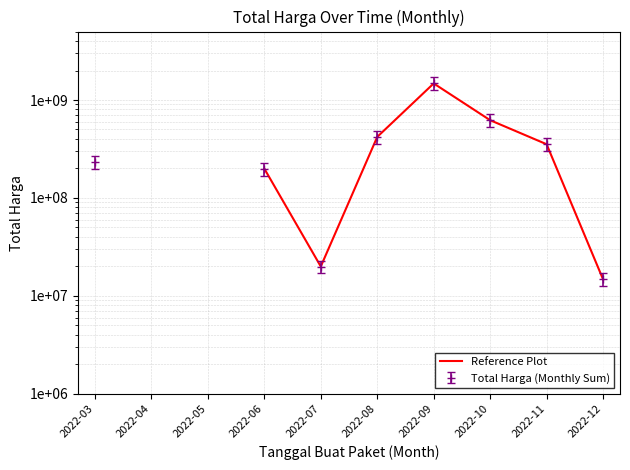

At which category does the chart reach its peak across all series?

2022-09